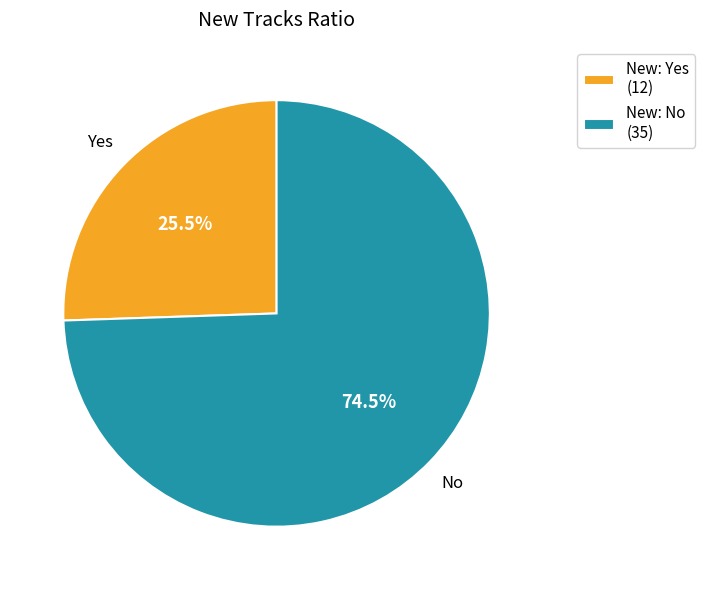

Rank the categories by value from highest to lowest.

No, Yes